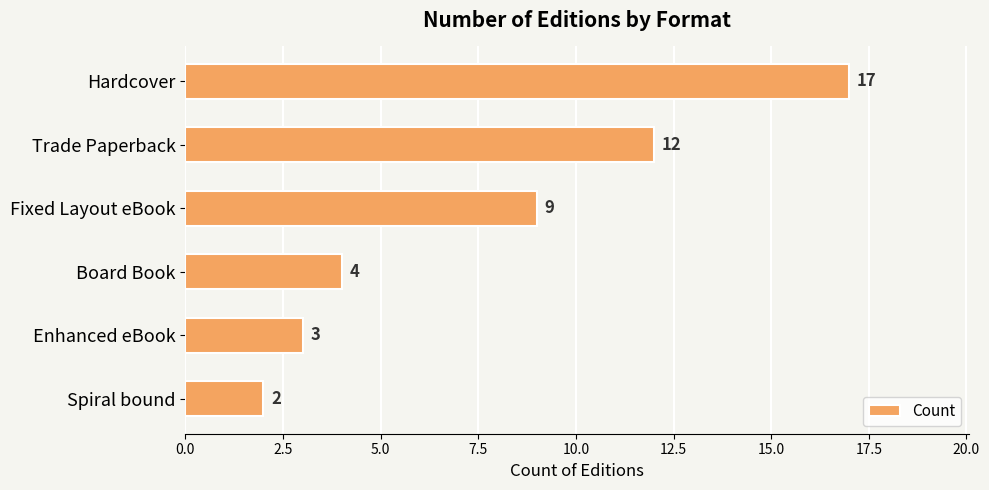

Which has a higher value, Trade Paperback or Board Book?

Trade Paperback